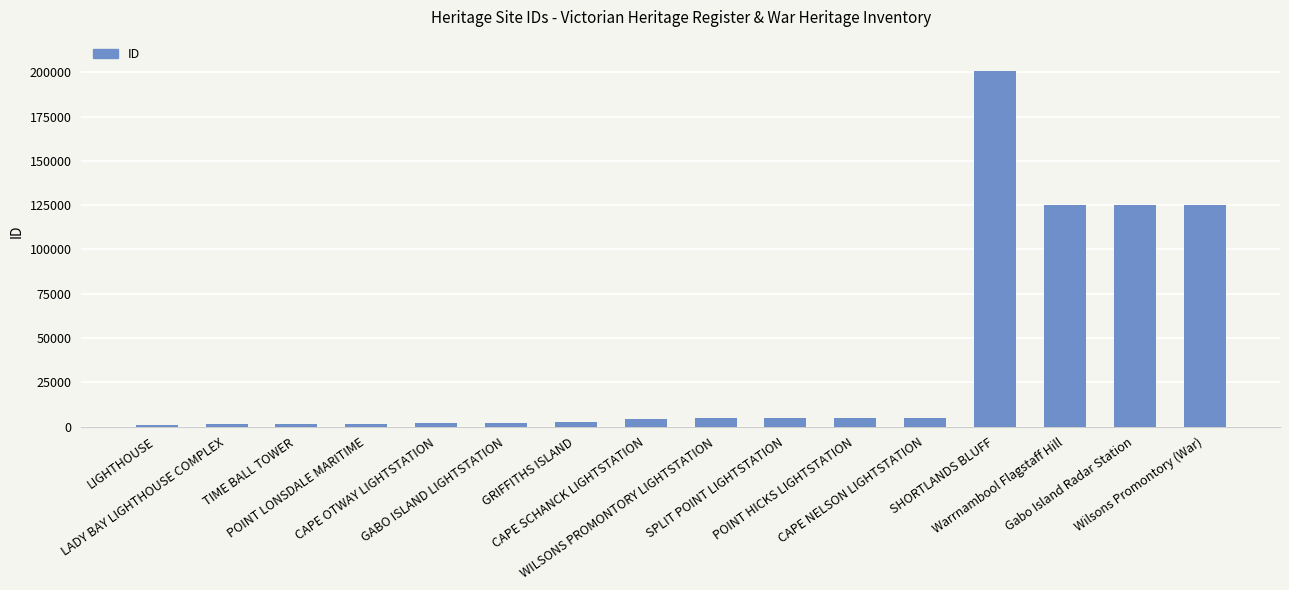

What is the average value?

38277